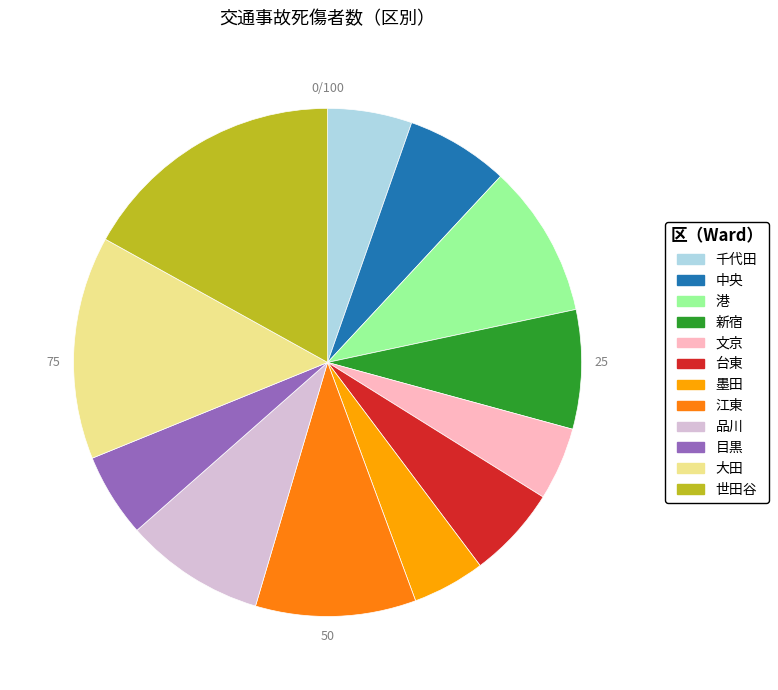

Does 墨田 account for over 50% of the chart?

No